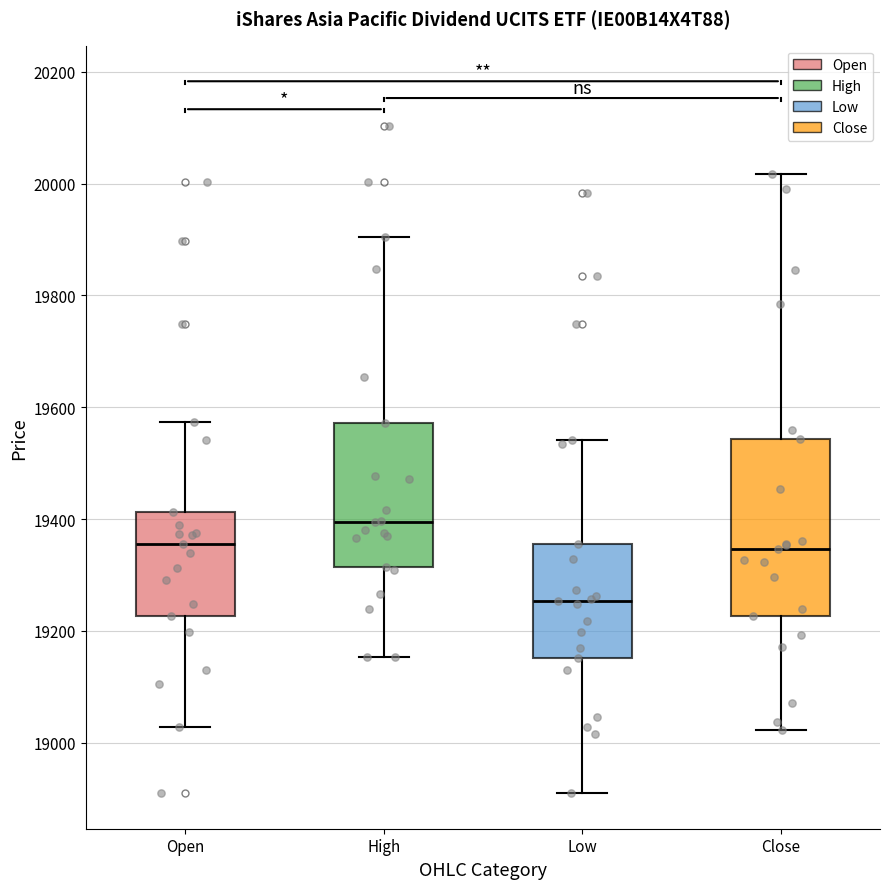

Reading left to right, read every box against the y-axis: the position of its median line, the range the box covers, and the ends of its whiskers. The values are not printed on the chart, so give them approximately, as read against the axis.

Open: median 19360, box 19220 to 19420, whiskers 19020 to 19580
High: median 19400, box 19320 to 19580, whiskers 19160 to 19900
Low: median 19260, box 19160 to 19360, whiskers 18920 to 19540
Close: median 19340, box 19220 to 19540, whiskers 19020 to 20020